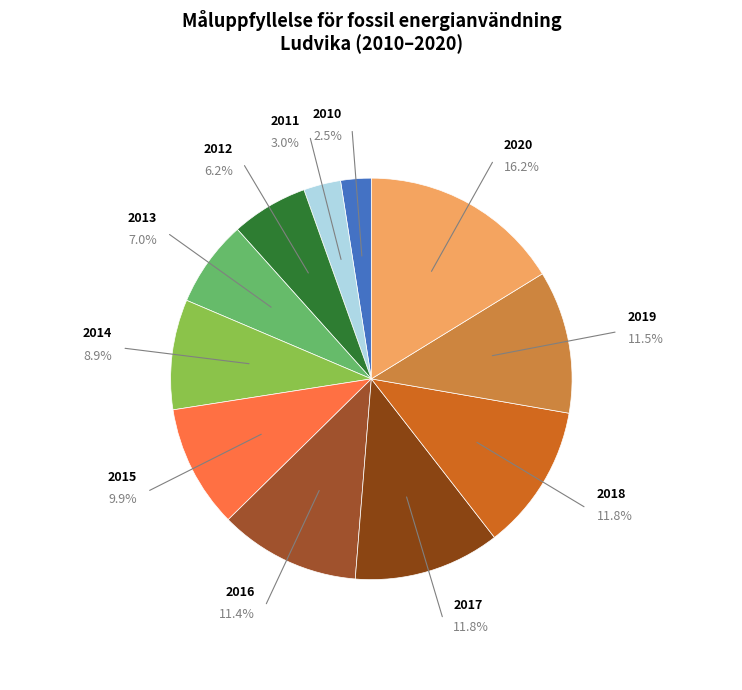

What is the smallest slice in the pie chart?

2010